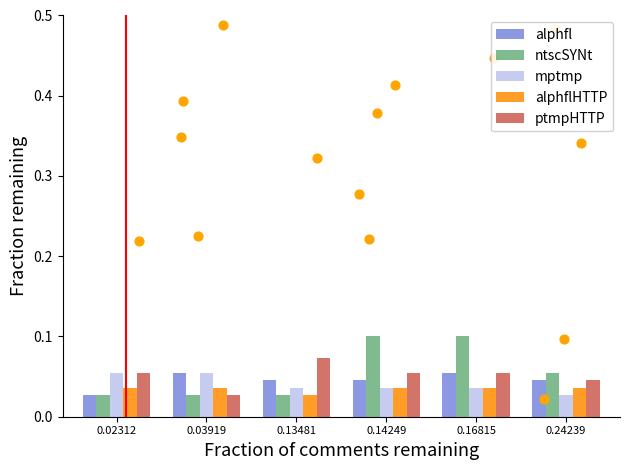

What are all the series names shown in the legend?

alphfl, ntscSYNt, mptmp, alphflHTTP, ptmpHTTP